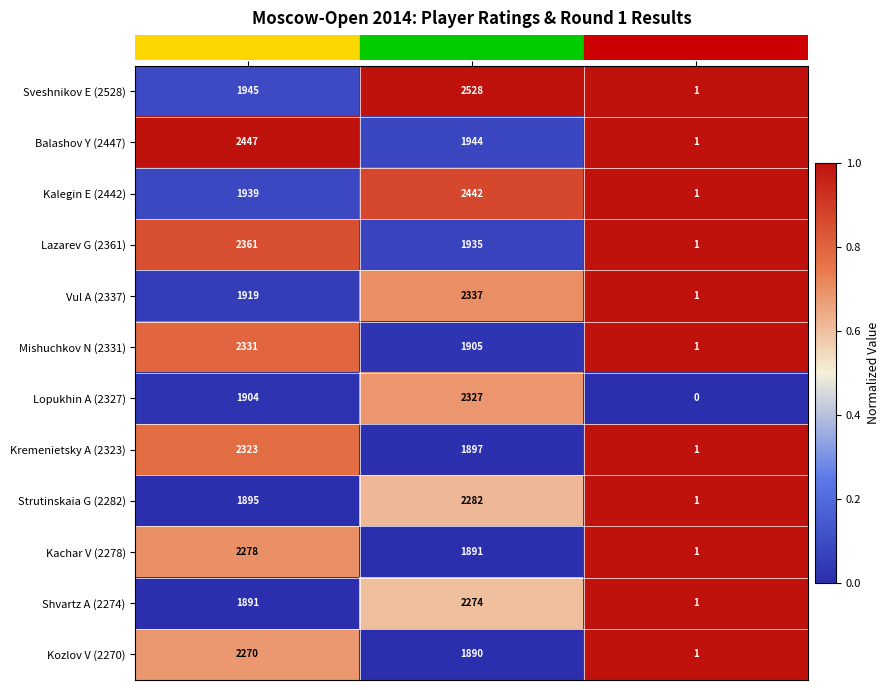

Which series changed the most between White Rating and Result (1=W,0=L)?

Balashov Y (2447)